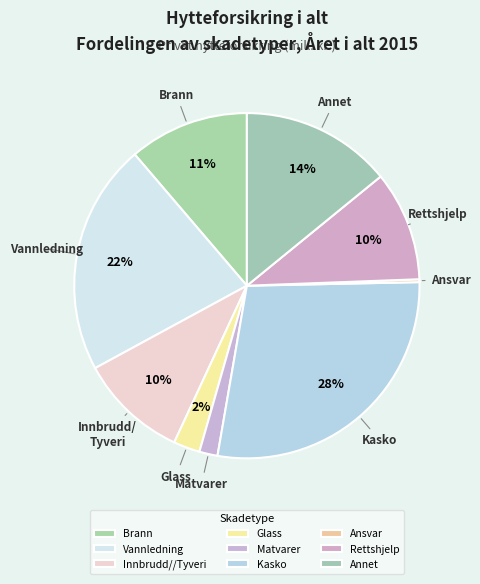

How many slices are in this pie chart?

9